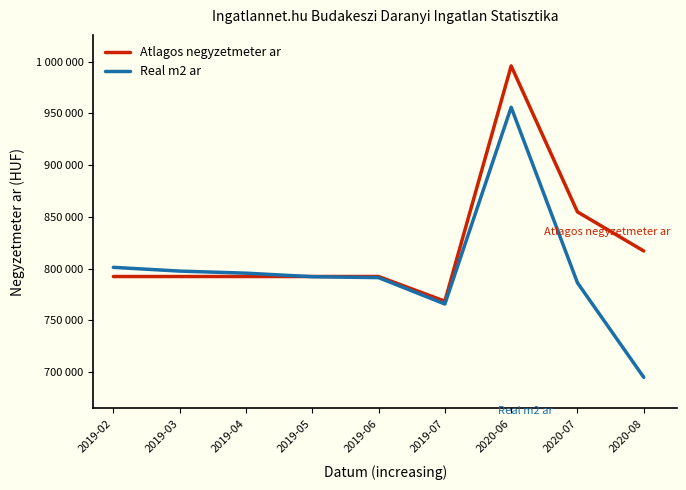

In Atlagos negyzetmeter ar, how many points are lower than both neighbors (excluding endpoints)?

1